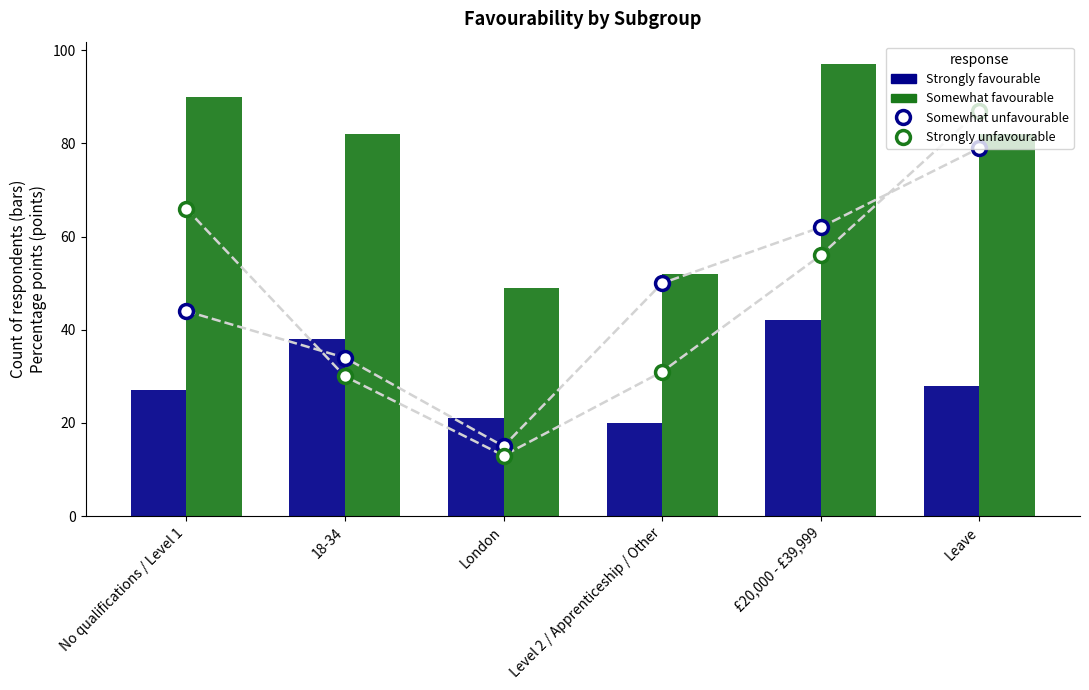

Which series reaches the minimum Y coordinate?

Strongly unfavourable